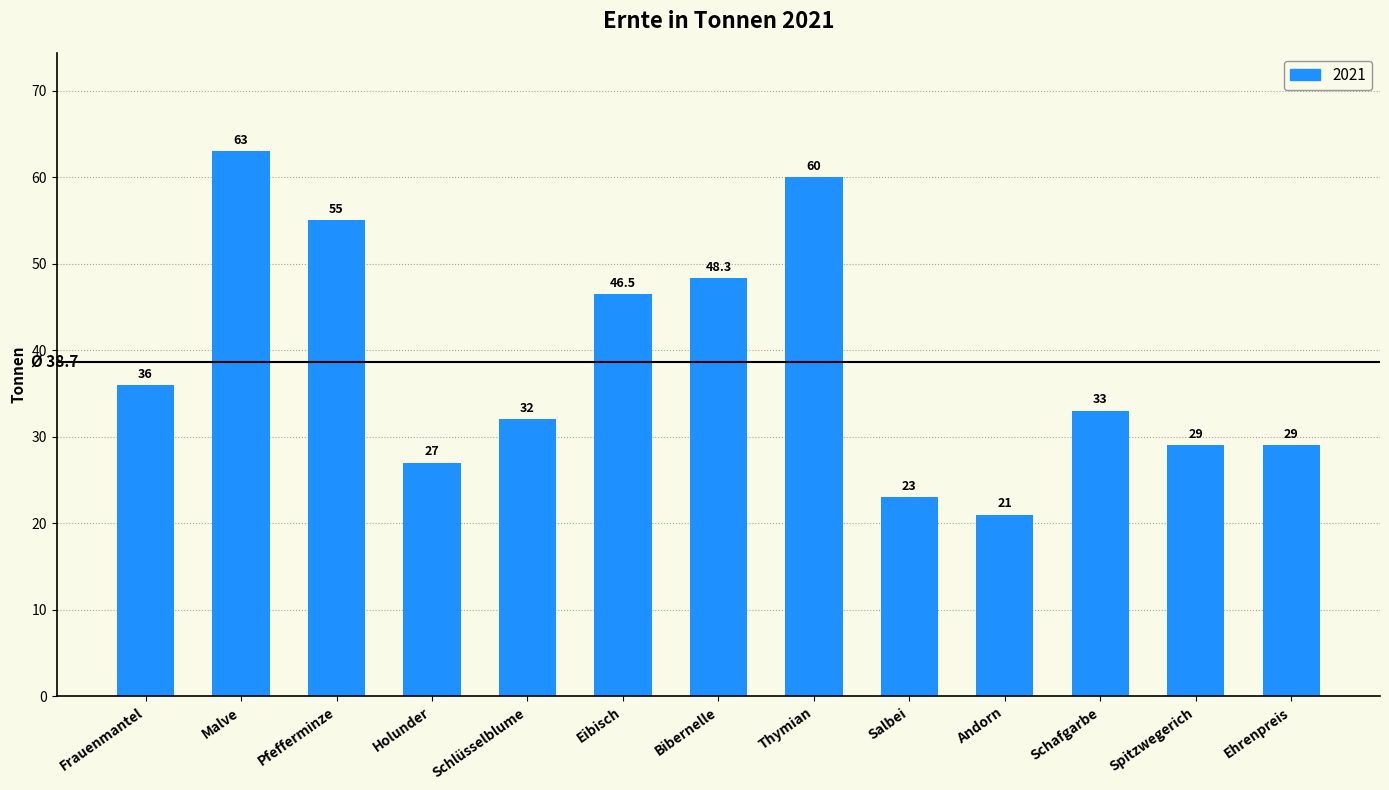

How many bars are there in total?

13